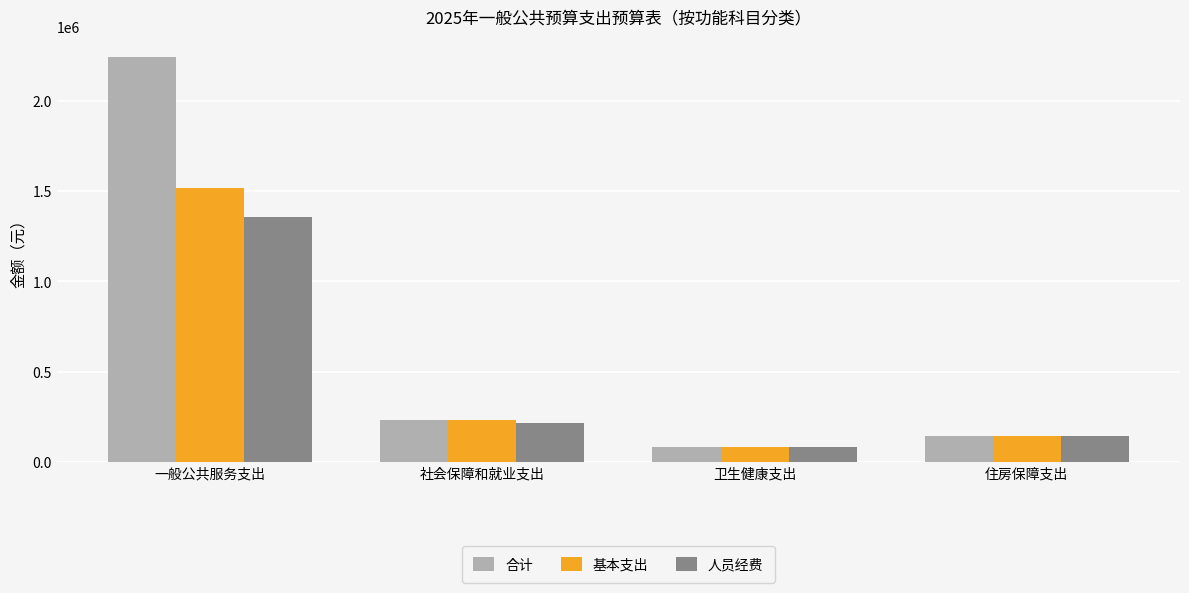

Does the chart contain any negative values?

No